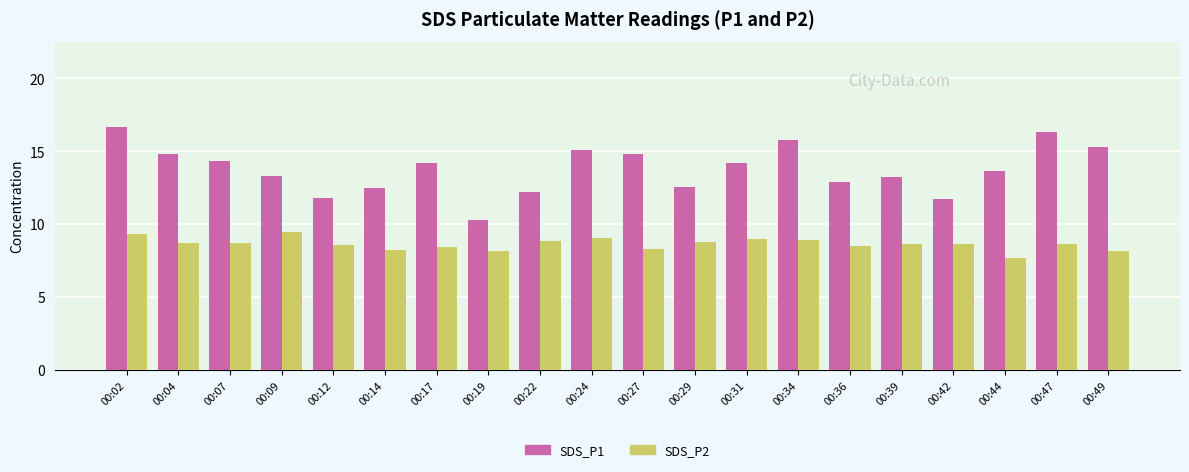

True or false: SDS_P1 has a value of 15.1 at 00:24.

True